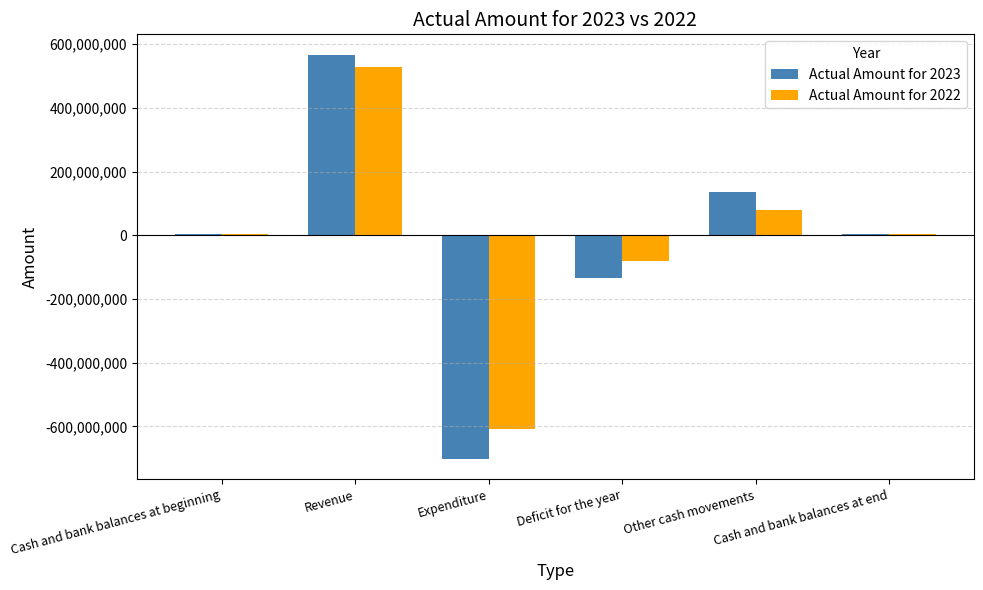

What is the sum of all Actual Amount for 2022 values?

-73787086